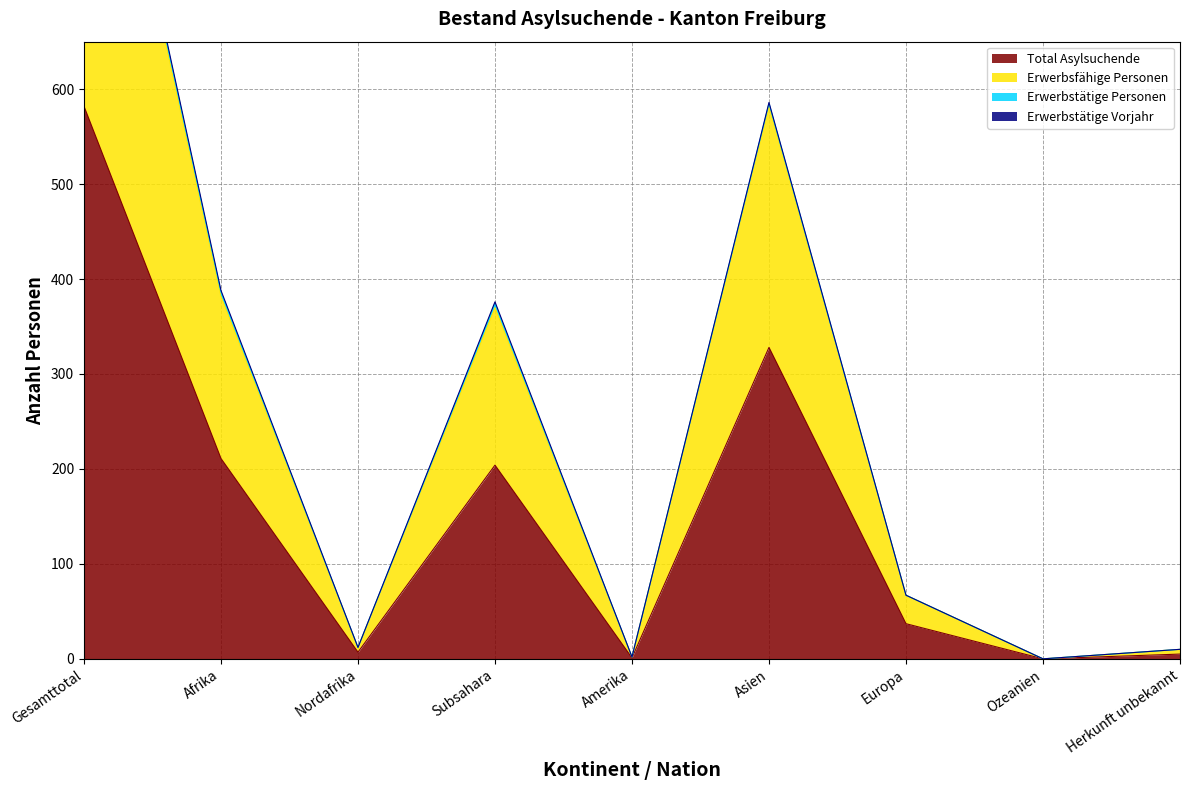

At which label is Total Asylsuchende closest to 291?

Asien